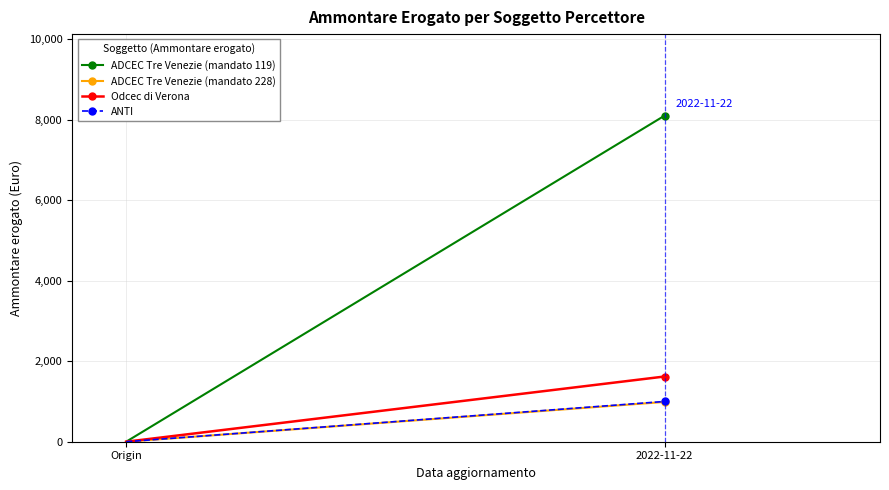

How many lines are shown in the chart?

4